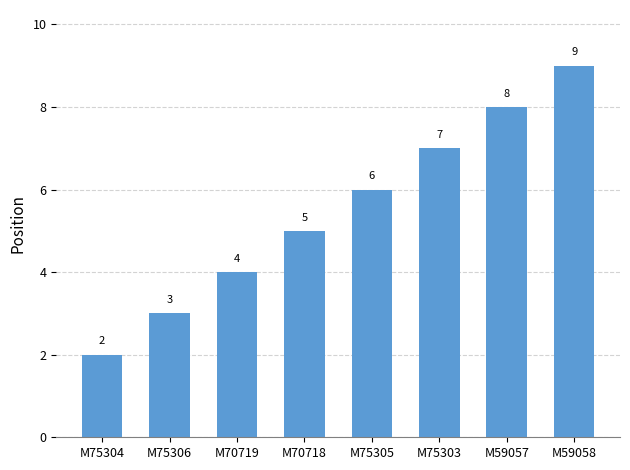

How many values are between 4 and 8?

5